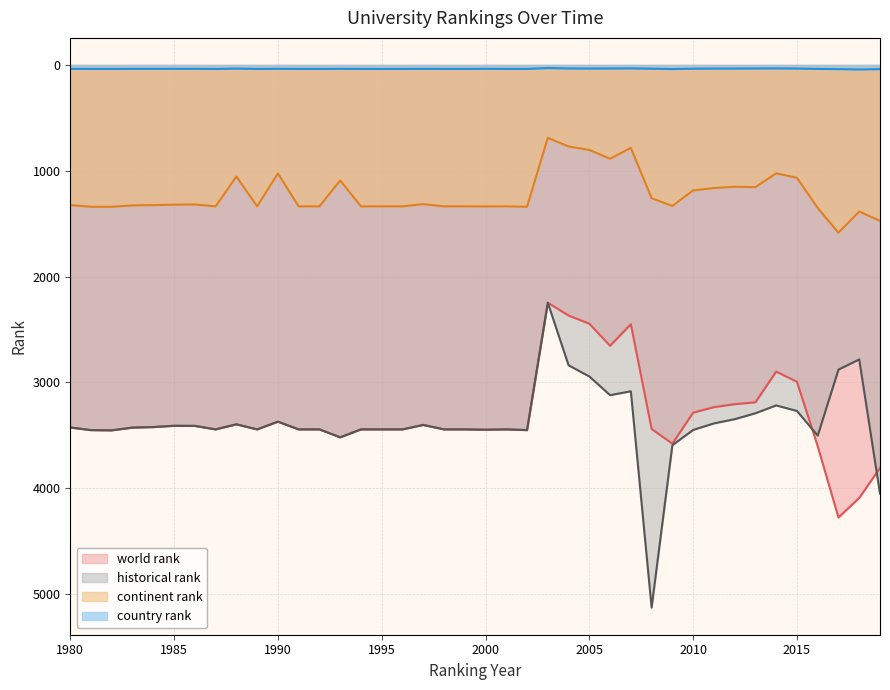

How many lines are shown in the chart?

4